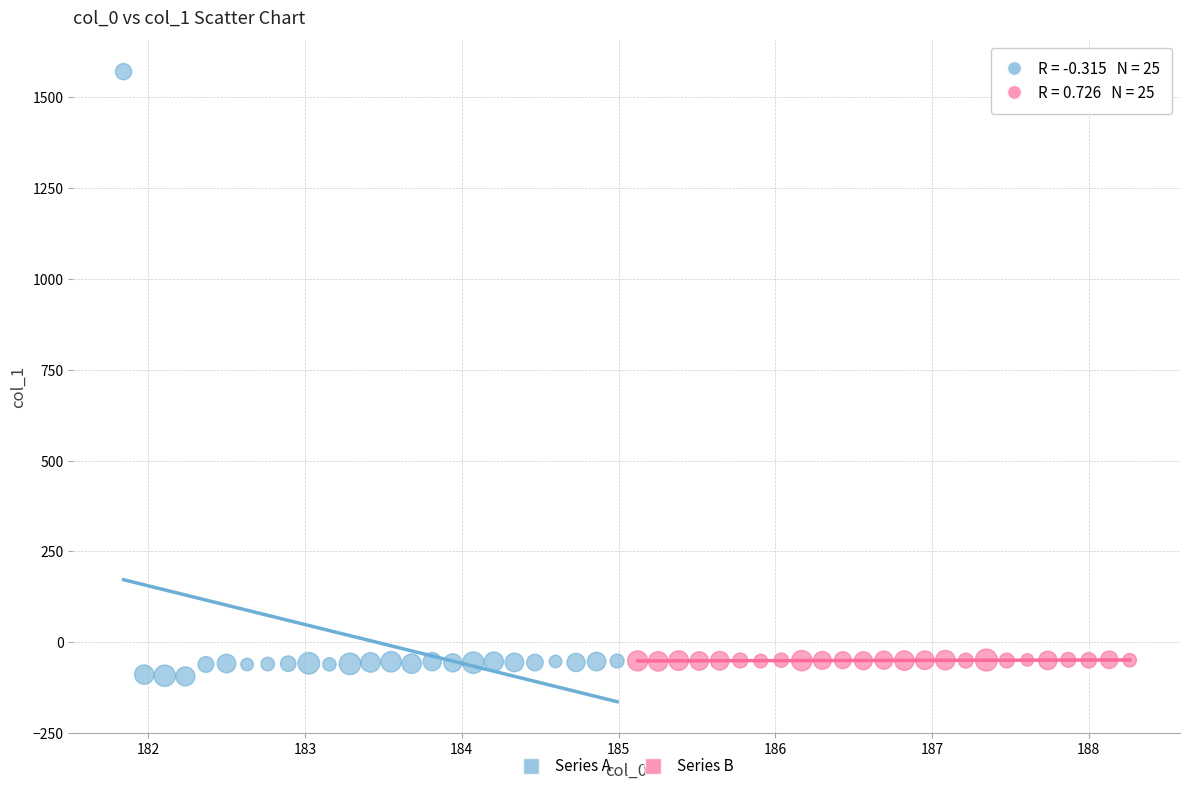

Which series contains the lowest Y value?

Series A